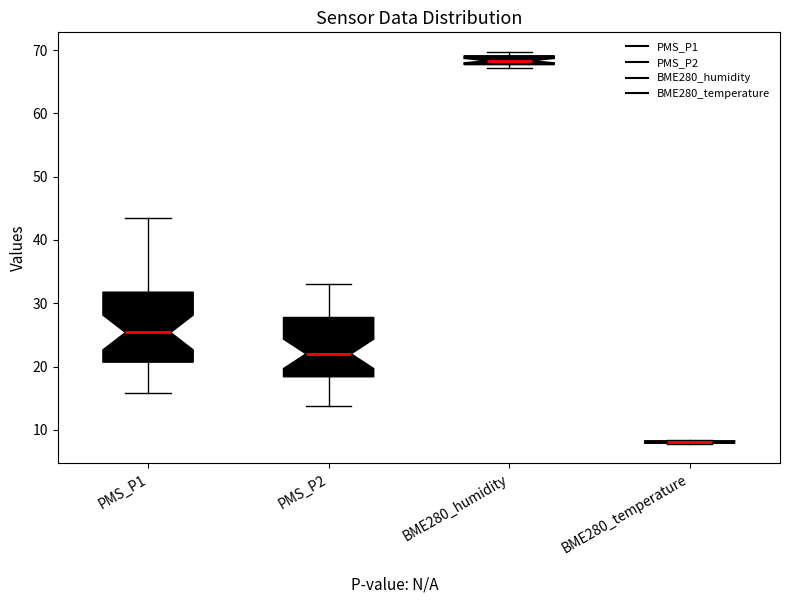

Comparing the boxes themselves (not the whiskers), which one is the tallest?

PMS_P1